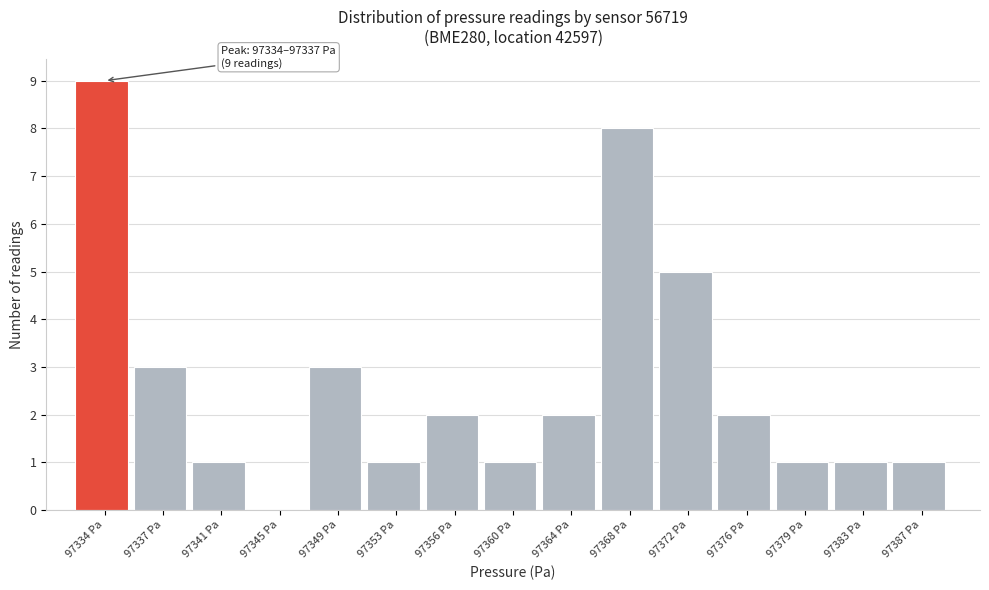

Reading left to right, transcribe all the data shown in this chart.

97334 Pa=9	97337 Pa=3	97341 Pa=1	97345 Pa=0	97349 Pa=3	97353 Pa=1	97356 Pa=2	97360 Pa=1	97364 Pa=2	97368 Pa=8	97372 Pa=5	97376 Pa=2	97379 Pa=1	97383 Pa=1	97387 Pa=1